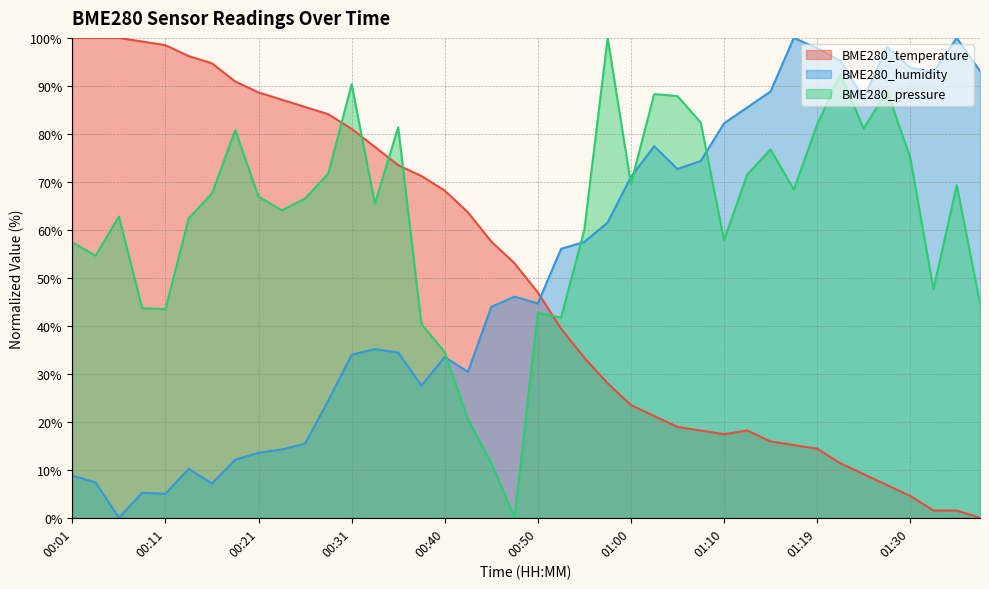

True or false: BME280_humidity and BME280_pressure intersect in this chart.

True